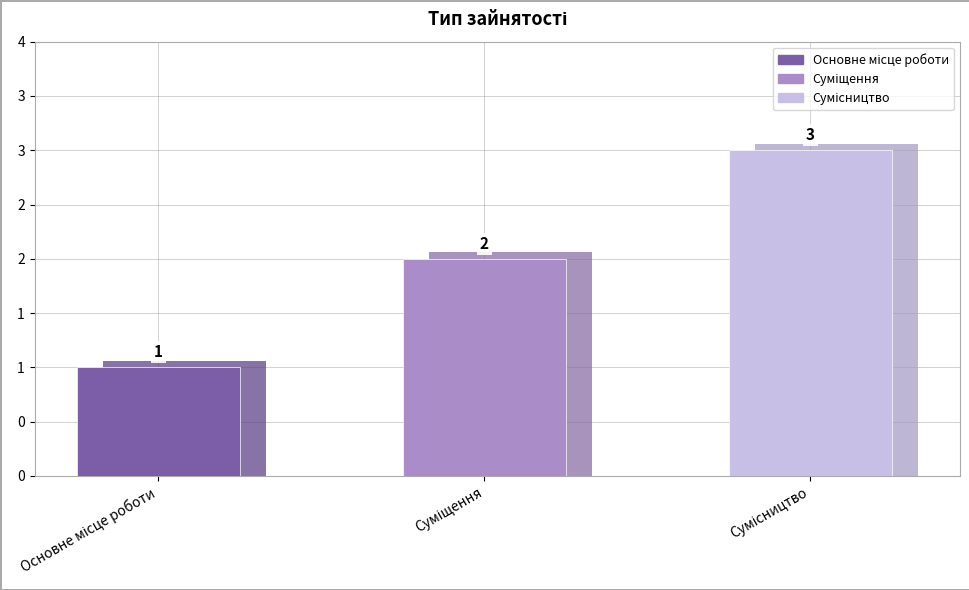

What is the ratio of the value at Сумісництво to the value at Основне місце роботи?

3.0